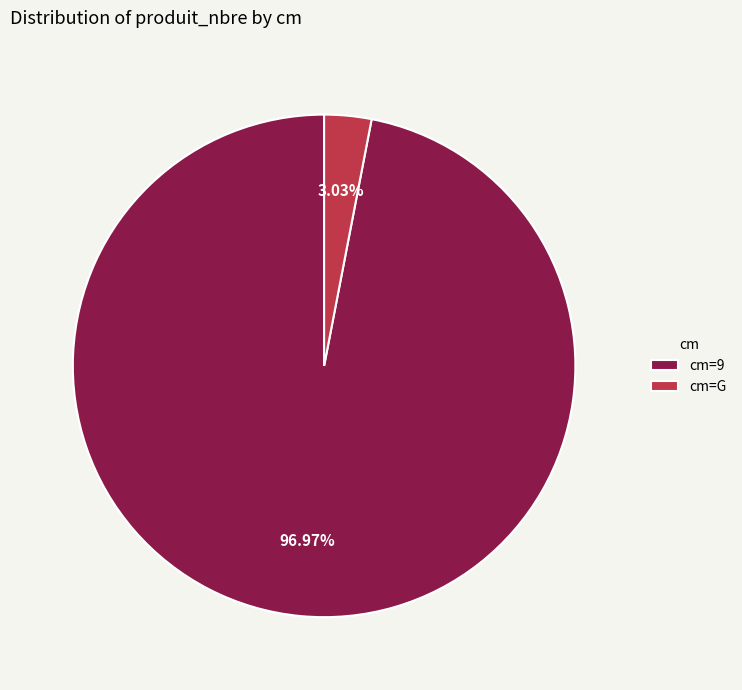

What is the majority slice?

cm=9